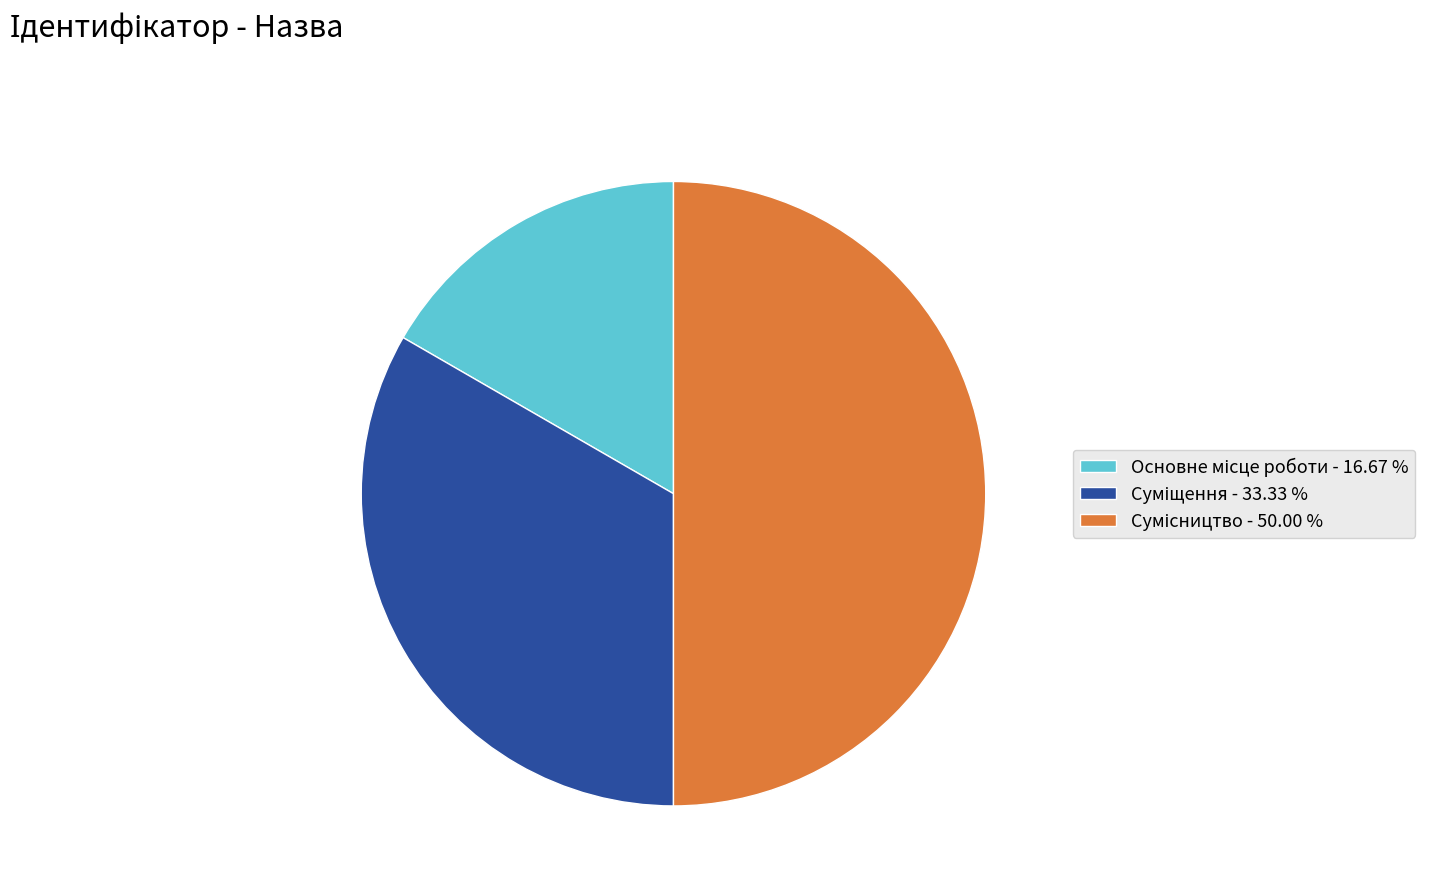

To the nearest percent, what is the average slice percentage?

33%